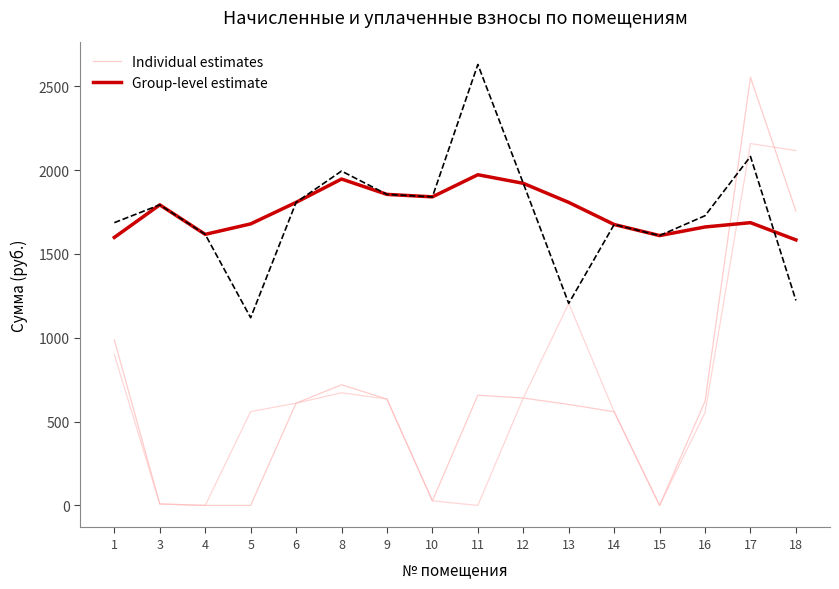

Reading left to right, what are all the values shown in this chart?

Individual estimates: 1=987.6	3=8.8	4=0.0	5=0.0	6=609.7	8=719.5	9=634.1	10=27.2	11=657.4	12=640.3	13=602.5	14=558.5	15=0.0	16=620.7	17=2553.0	18=1755.1
Group-level estimate: 1=1598.4	3=1792.7	4=1616.7	5=1679.0	6=1807.3	8=1946.6	9=1855.0	10=1840.3	11=1972.3	12=1921.0	13=1807.3	14=1675.3	15=1609.4	16=1660.7	17=1686.4	18=1583.7